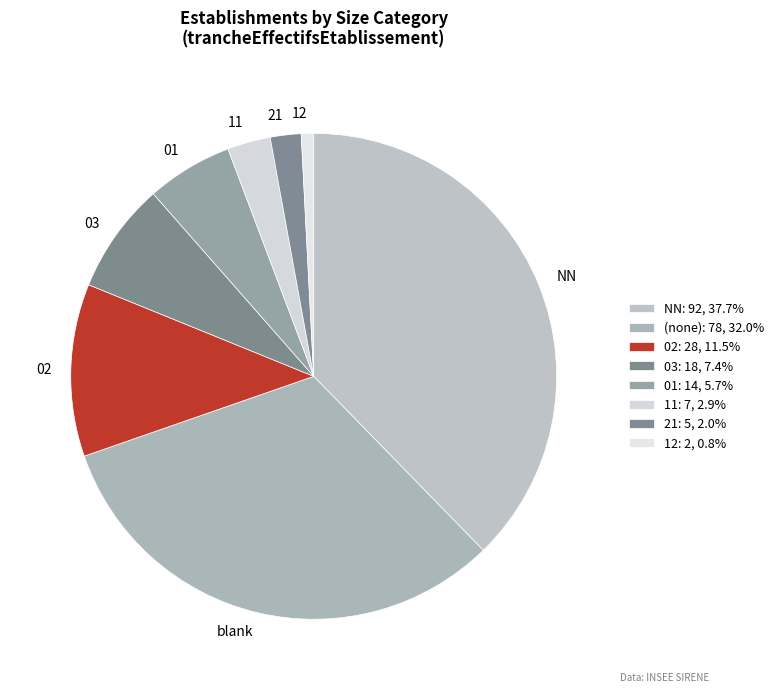

Is the sum of 01 and 21 greater than half?

No